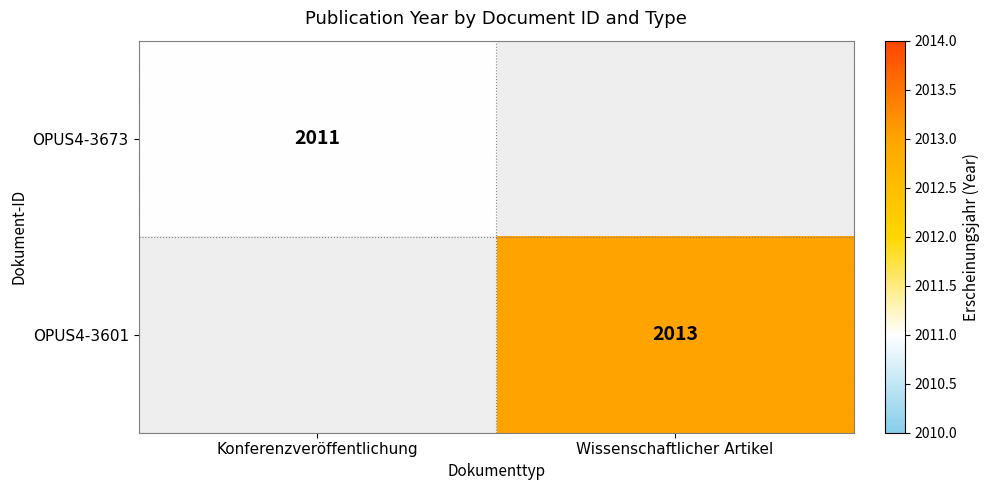

Is the value of OPUS4-3601 at Wissenschaftlicher Artikel greater than the value of OPUS4-3673 at Konferenzveröffentlichung?

Yes